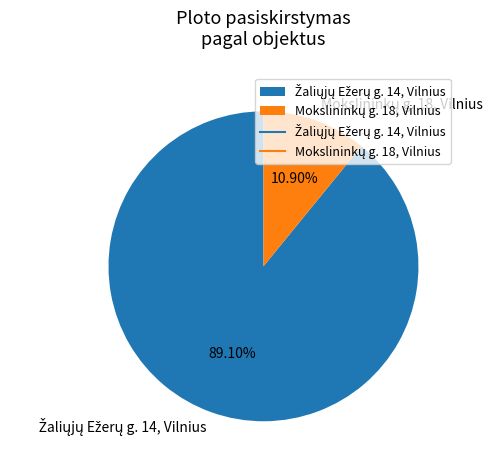

Is there any slice that represents more than half of the pie?

Yes